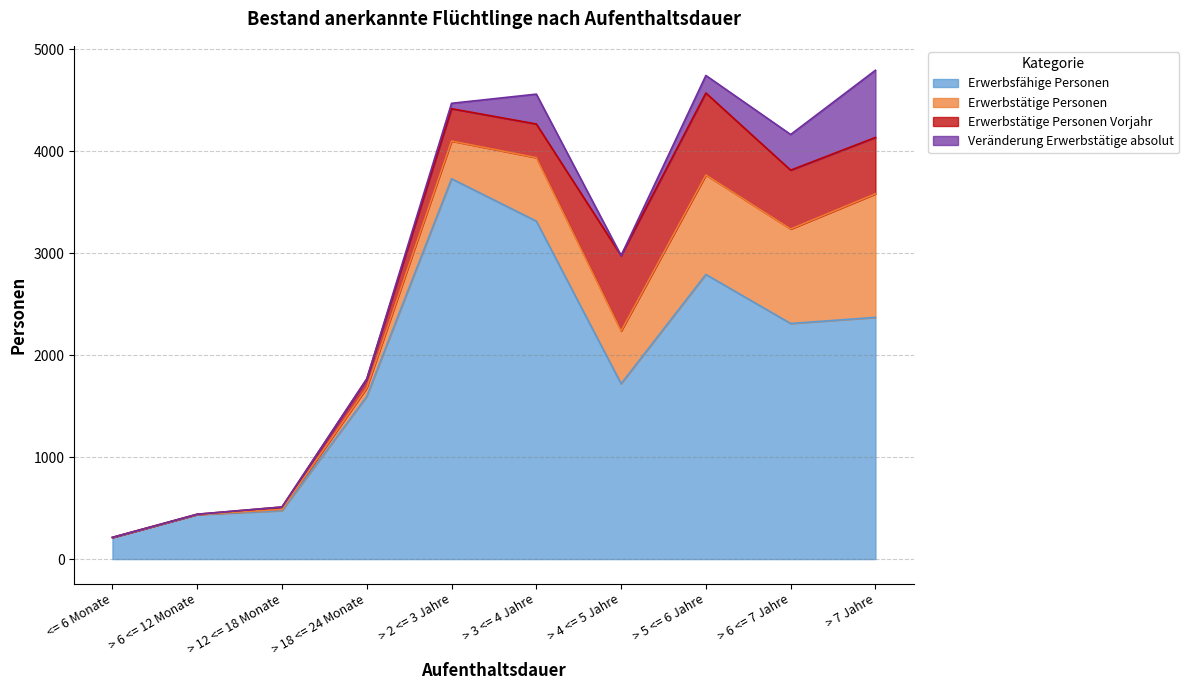

True or false: Erwerbsfähige Personen and Veränderung Erwerbstätige absolut intersect in this chart.

False